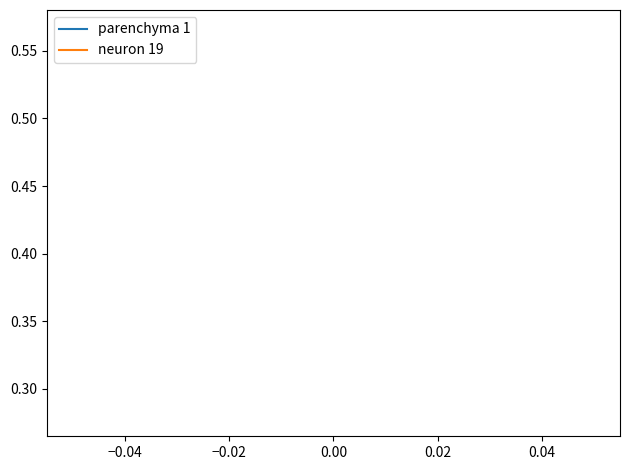

How many series are shown in this chart?

2